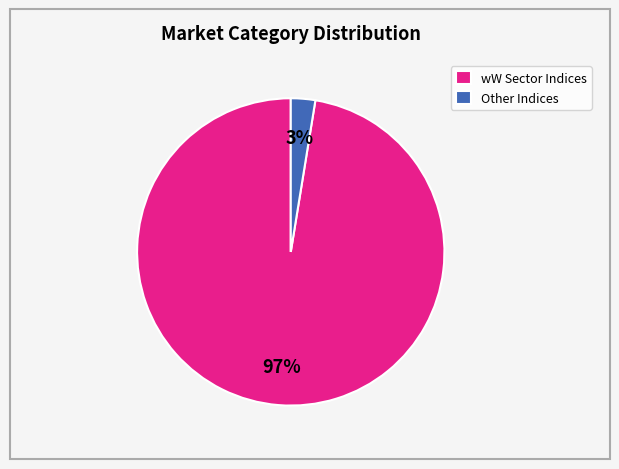

Is there a majority slice in this chart?

Yes